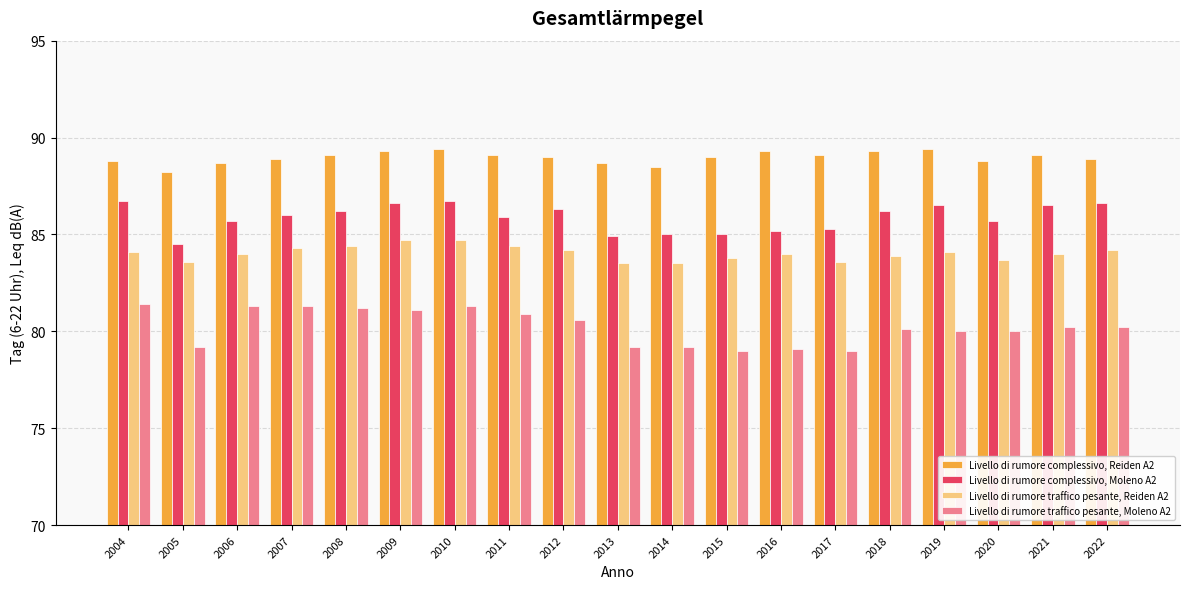

What is the average value of the Livello di rumore complessivo, Reiden A2 series?

89.0